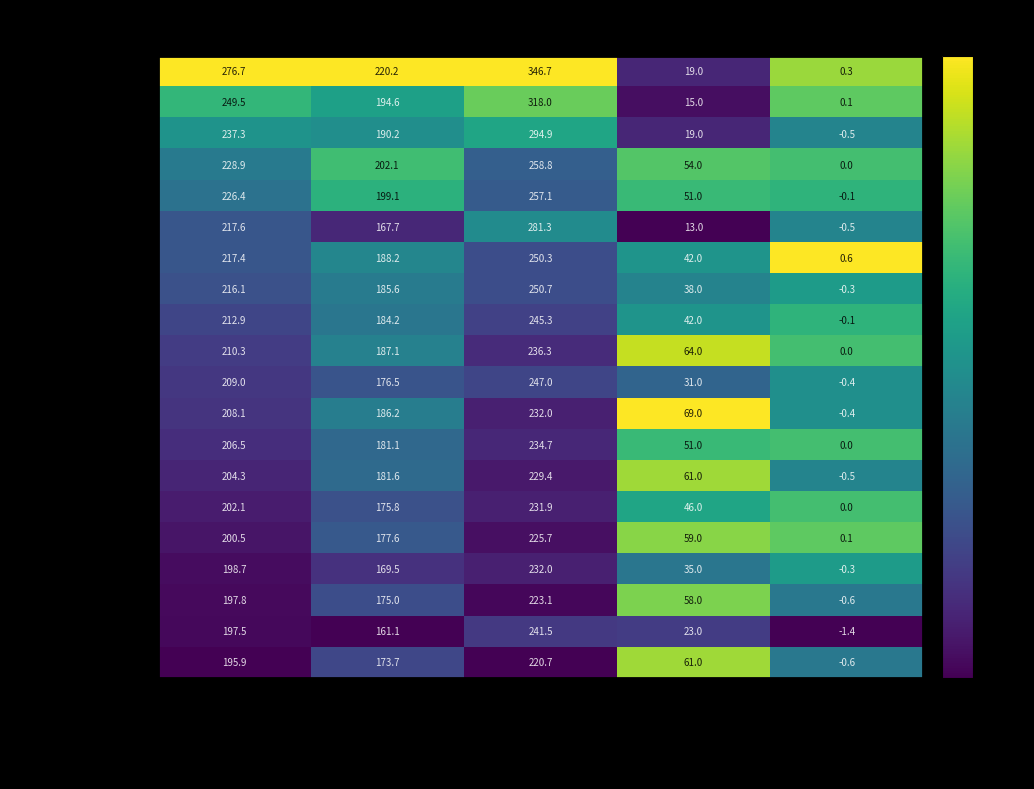

At how many categories does at least one series exceed 0?

5